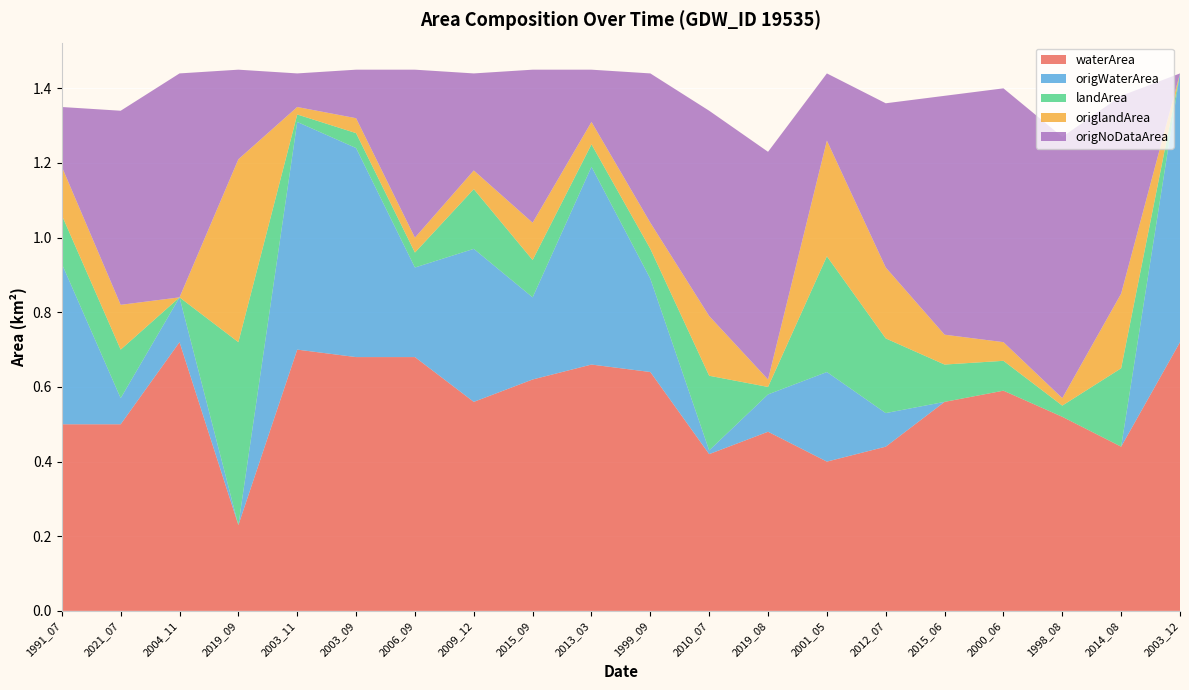

Reading left to right, what are all the values shown in this chart?

waterArea: 1991_07=0.5	2021_07=0.5	2004_11=0.7	2019_09=0.2	2003_11=0.7	2003_09=0.7	2006_09=0.7	2009_12=0.6	2015_09=0.6	2013_03=0.7	1999_09=0.6	2010_07=0.4	2019_08=0.5	2001_05=0.4	2012_07=0.4	2015_06=0.6	2000_06=0.6	1998_08=0.5	2014_08=0.4	2003_12=0.7
origWaterArea: 1991_07=0.4	2021_07=0.1	2004_11=0.1	2019_09=0.0	2003_11=0.6	2003_09=0.6	2006_09=0.2	2009_12=0.4	2015_09=0.2	2013_03=0.5	1999_09=0.2	2010_07=0.0	2019_08=0.1	2001_05=0.2	2012_07=0.1	2015_06=0.0	2000_06=0.0	1998_08=0.0	2014_08=0.0	2003_12=0.7
landArea: 1991_07=0.1	2021_07=0.1	2004_11=0.0	2019_09=0.5	2003_11=0.0	2003_09=0.0	2006_09=0.0	2009_12=0.2	2015_09=0.1	2013_03=0.1	1999_09=0.1	2010_07=0.2	2019_08=0.0	2001_05=0.3	2012_07=0.2	2015_06=0.1	2000_06=0.1	1998_08=0.0	2014_08=0.2	2003_12=0.0
origlandArea: 1991_07=0.1	2021_07=0.1	2004_11=0.0	2019_09=0.5	2003_11=0.0	2003_09=0.0	2006_09=0.0	2009_12=0.1	2015_09=0.1	2013_03=0.1	1999_09=0.1	2010_07=0.2	2019_08=0.0	2001_05=0.3	2012_07=0.2	2015_06=0.1	2000_06=0.1	1998_08=0.0	2014_08=0.2	2003_12=0.0
origNoDataArea: 1991_07=0.2	2021_07=0.5	2004_11=0.6	2019_09=0.2	2003_11=0.1	2003_09=0.1	2006_09=0.5	2009_12=0.3	2015_09=0.4	2013_03=0.1	1999_09=0.4	2010_07=0.6	2019_08=0.6	2001_05=0.2	2012_07=0.4	2015_06=0.6	2000_06=0.7	1998_08=0.7	2014_08=0.5	2003_12=0.0